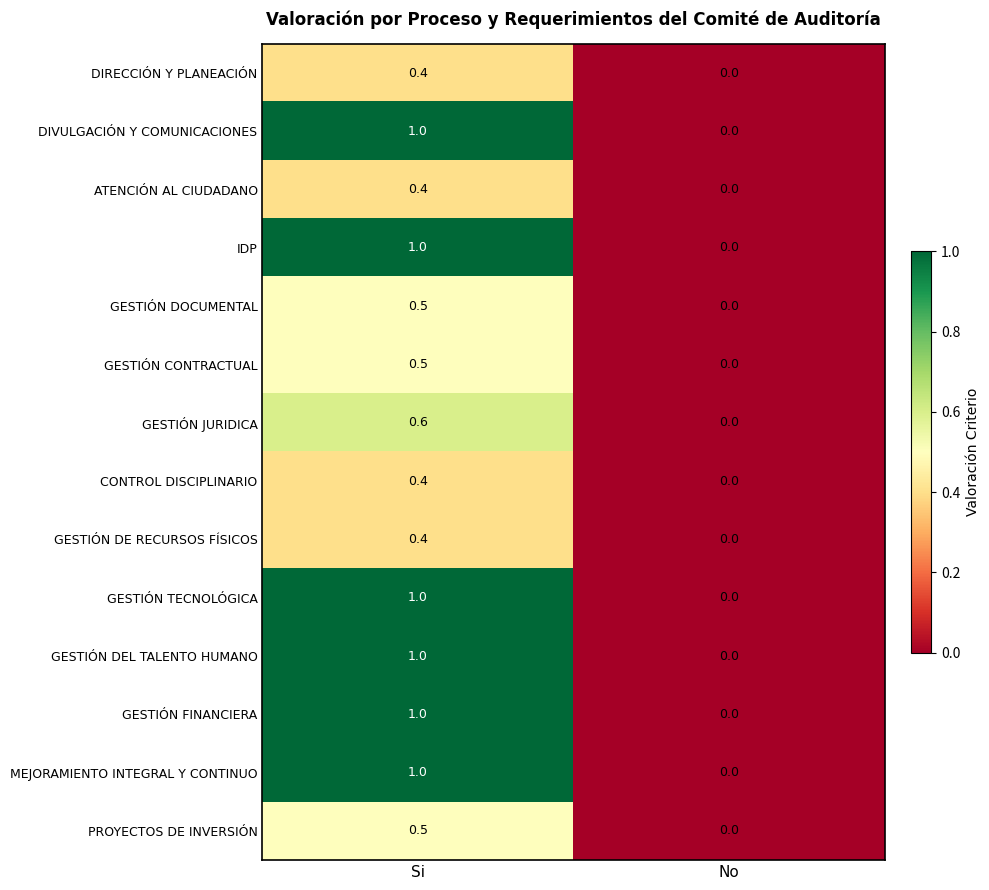

Which category has the highest value in the MEJORAMIENTO INTEGRAL Y CONTINUO series?

Si